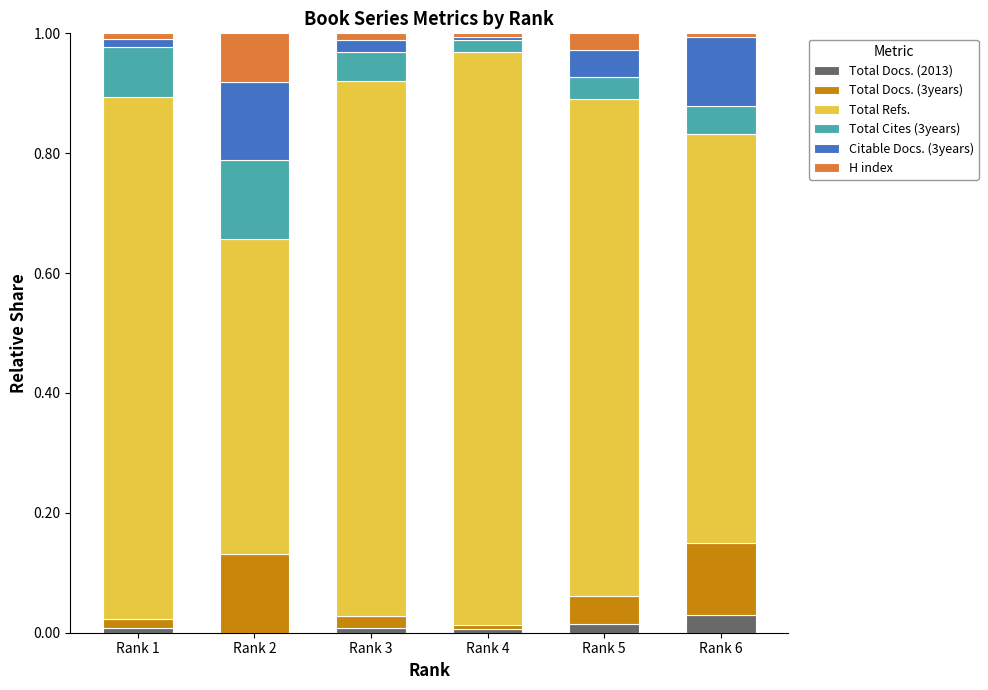

The value of Total Cites (3years) at Rank 4 is 0.0. True or false?

False